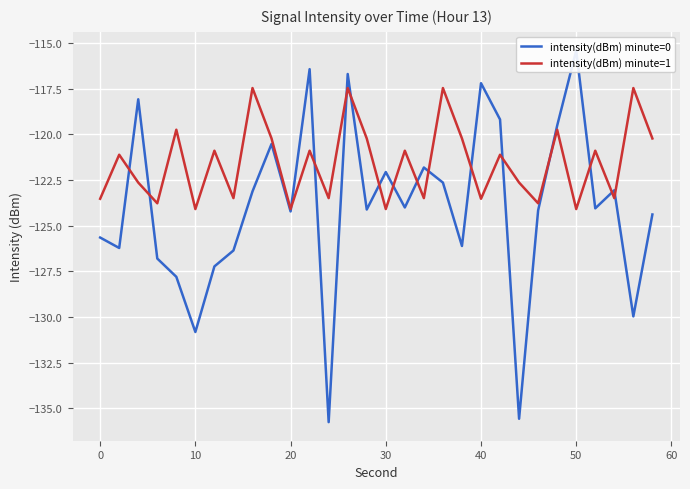

True or false: intensity(dBm) minute=1 has a value of -124.1 at 50.

True